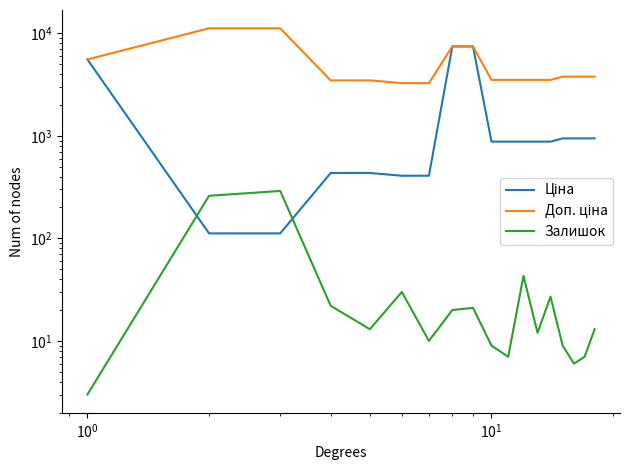

What is the greatest value displayed?

11182.0